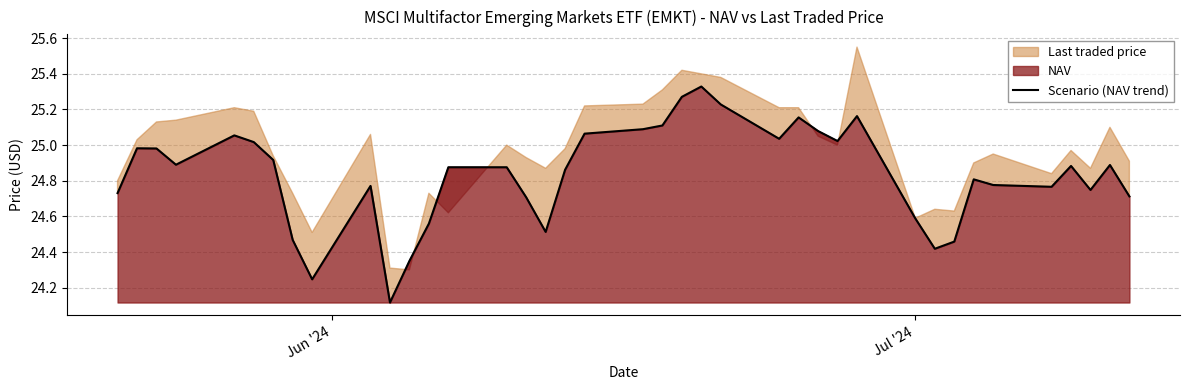

Reading left to right, list all the values displayed in this chart.

24.7	25.0	25.0	24.9	25.1	25.0	24.9	24.5	24.2	24.8	24.1	24.4	24.6	24.9	24.9	24.7	24.5	24.9	25.1	25.1	25.1	25.3	25.3	25.2	25.0	25.2	25.1	25.0	25.2	24.6	24.4	24.5	24.8	24.8	24.8	24.9	24.7	24.9	24.7